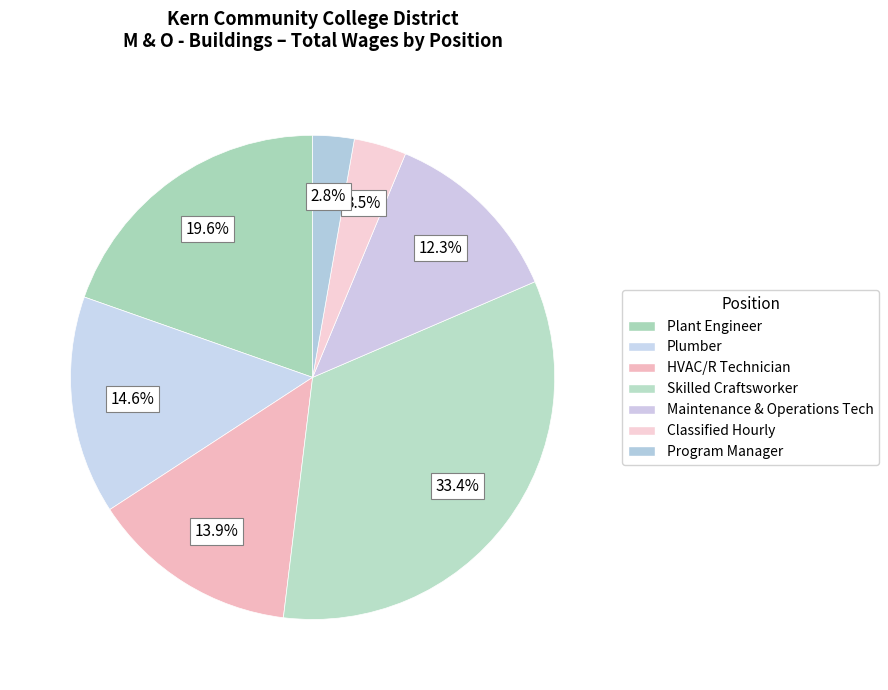

Count the number of slices in the pie.

7